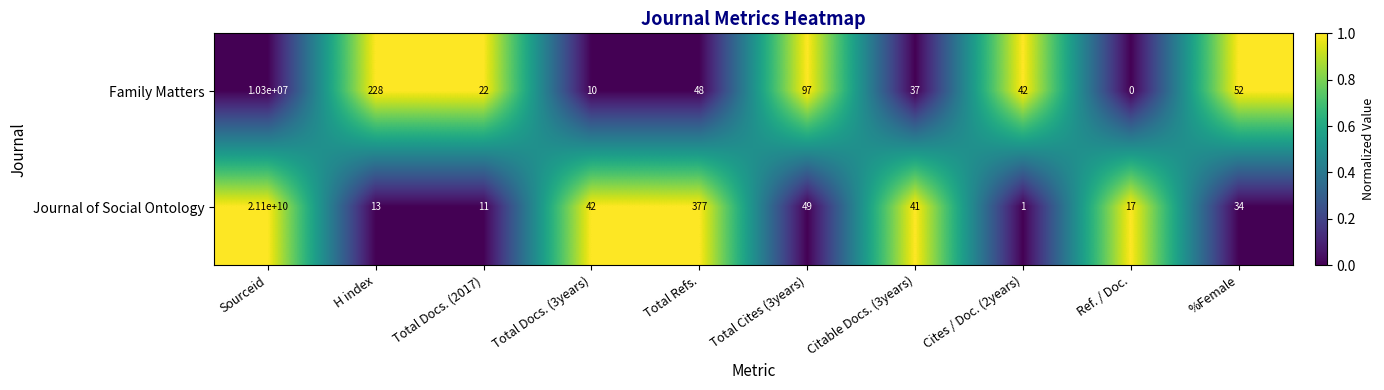

Which label corresponds to the smallest value in the chart?

Ref. / Doc.